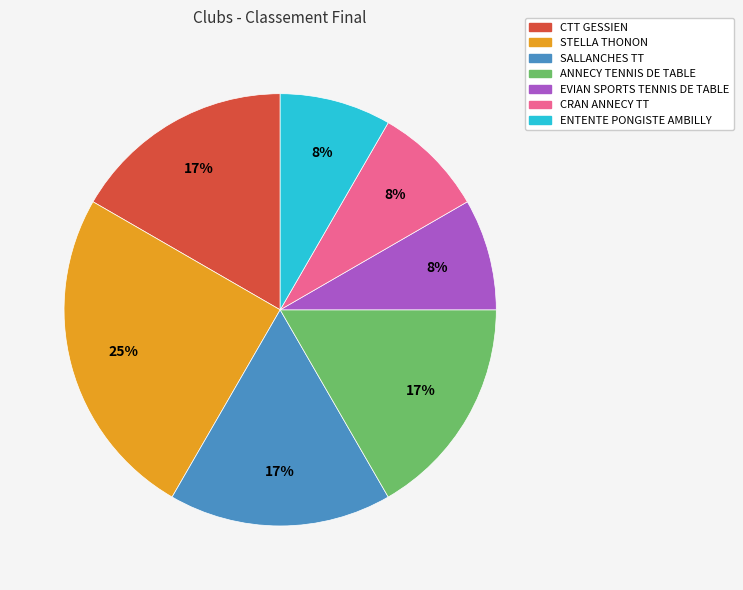

What is the largest slice in the pie chart?

STELLA THONON